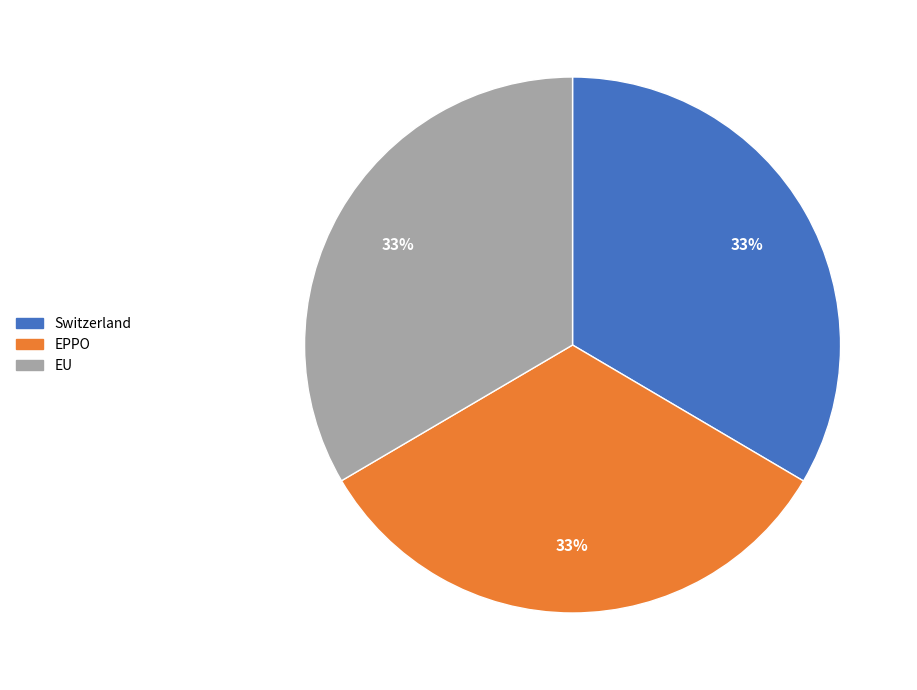

Combined, do EU and Switzerland account for over 50%?

Yes